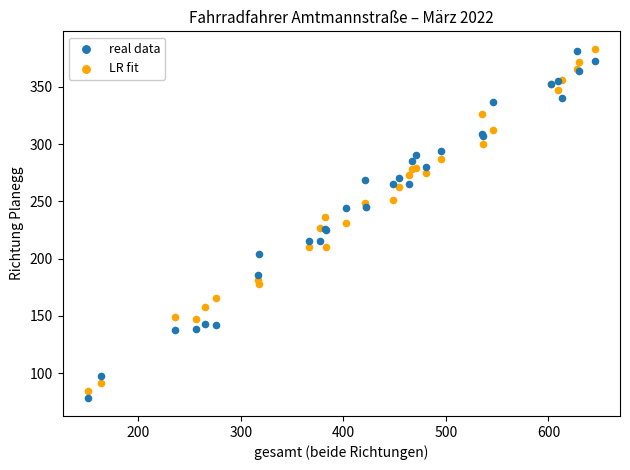

What are all the series names shown in the legend?

real data, LR fit